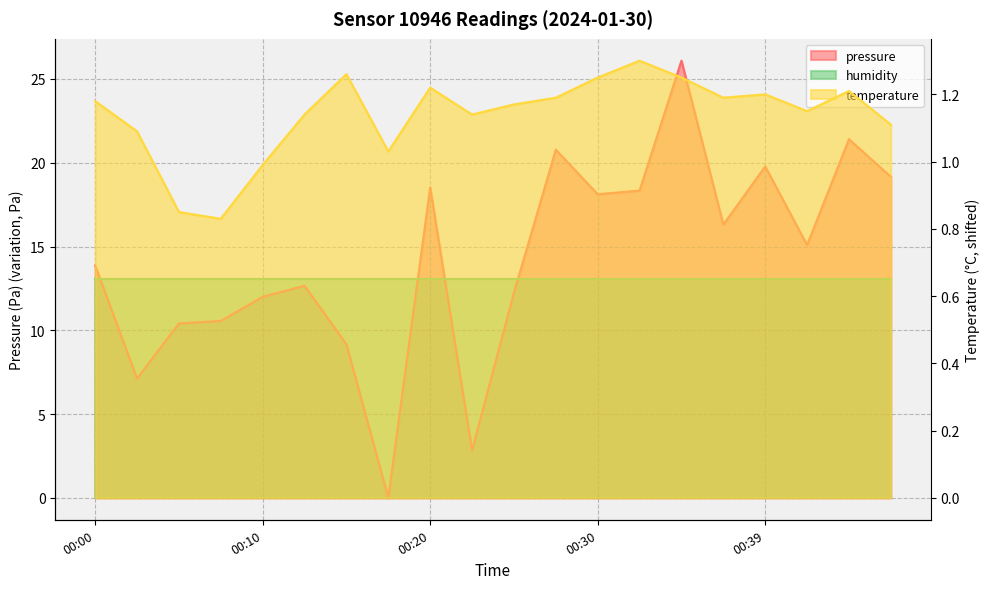

List the labels in order of temperature value, largest first.

00:32, 00:15, 00:30, 00:34, 00:20, 00:44, 00:39, 00:27, 00:37, 00:00, 00:25, 00:42, 00:12, 00:22, 00:47, 00:03, 00:17, 00:10, 00:05, 00:07